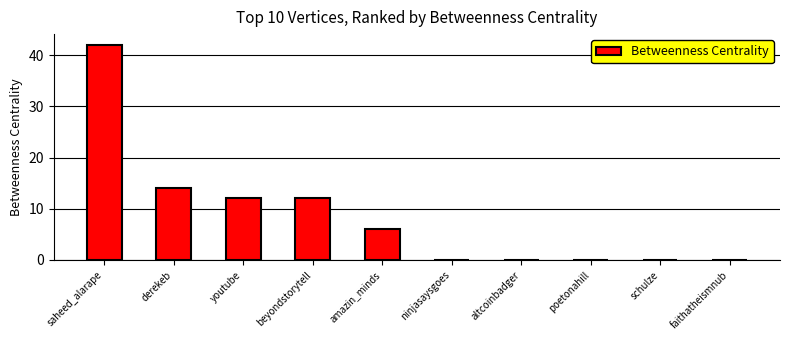

Between schulze and youtube, which is larger?

youtube